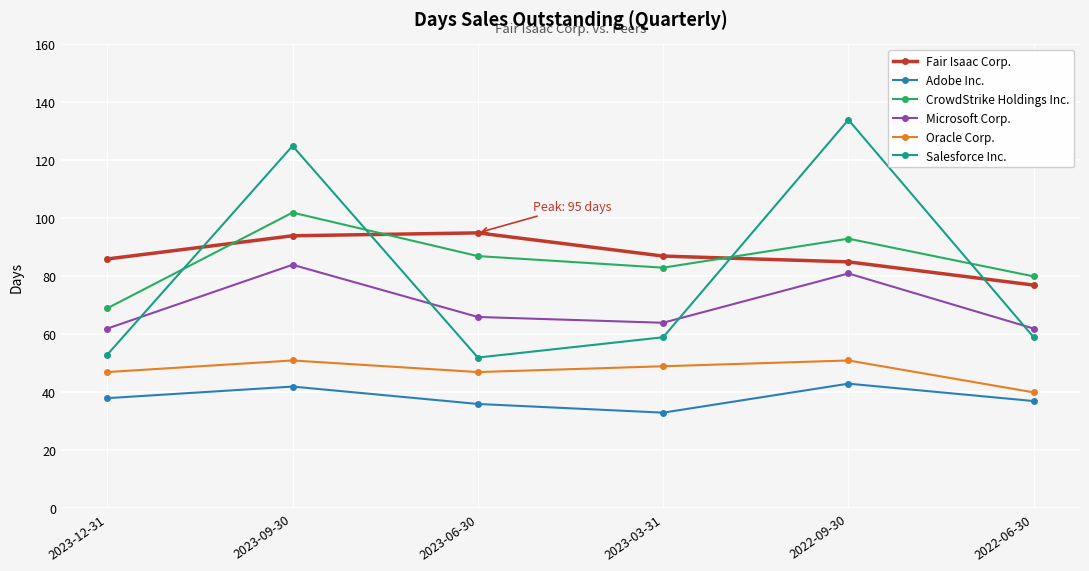

True or false: Oracle Corp. and Fair Isaac Corp. cross at least once.

False